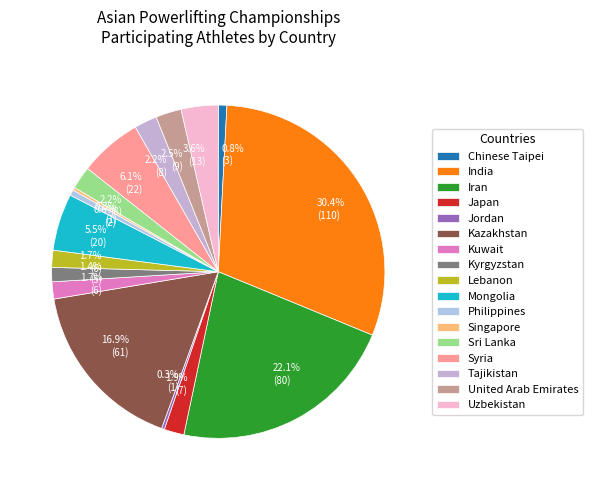

To the nearest percent, what is the difference between the largest and smallest slice percentages?

30%